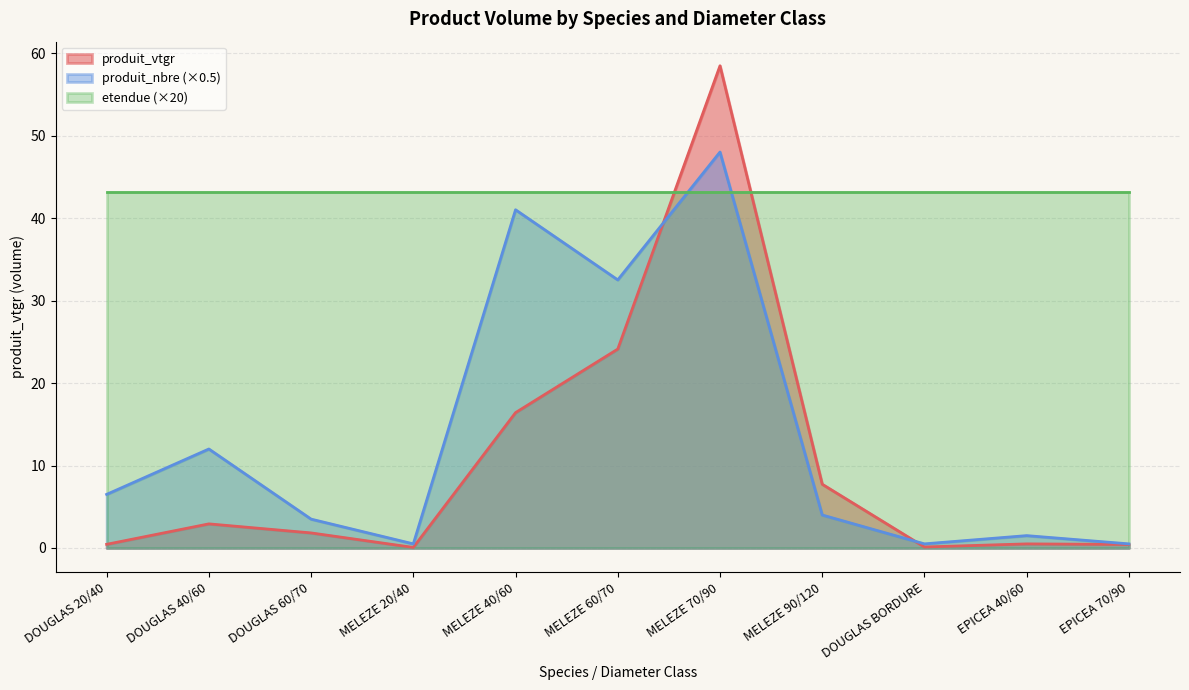

How many interior local valleys does the produit_vtgr series have?

2